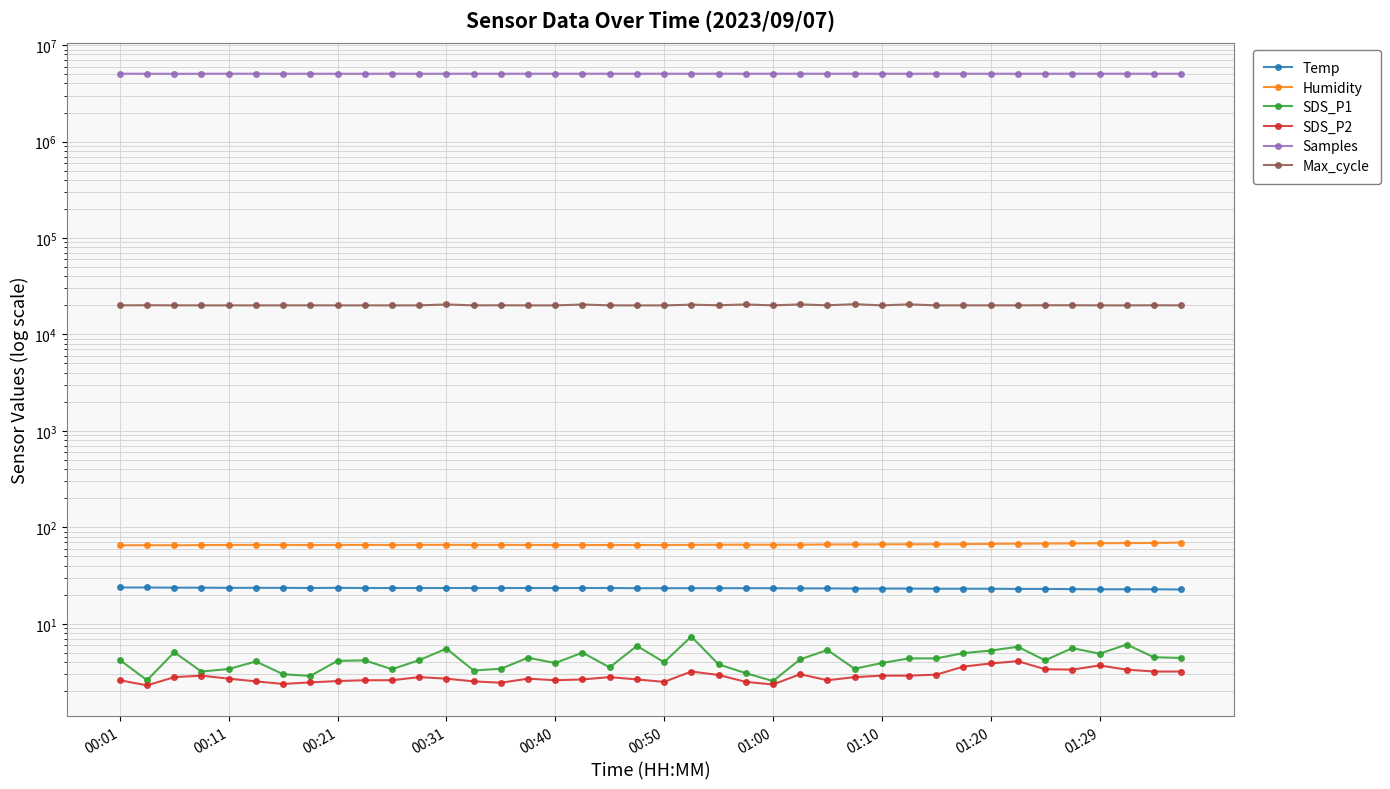

True or false: Max_cycle and Samples intersect in this chart.

False